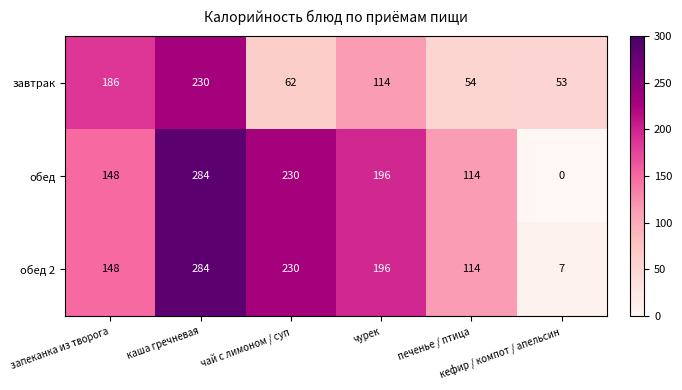

What is the maximum value shown in the chart?

284